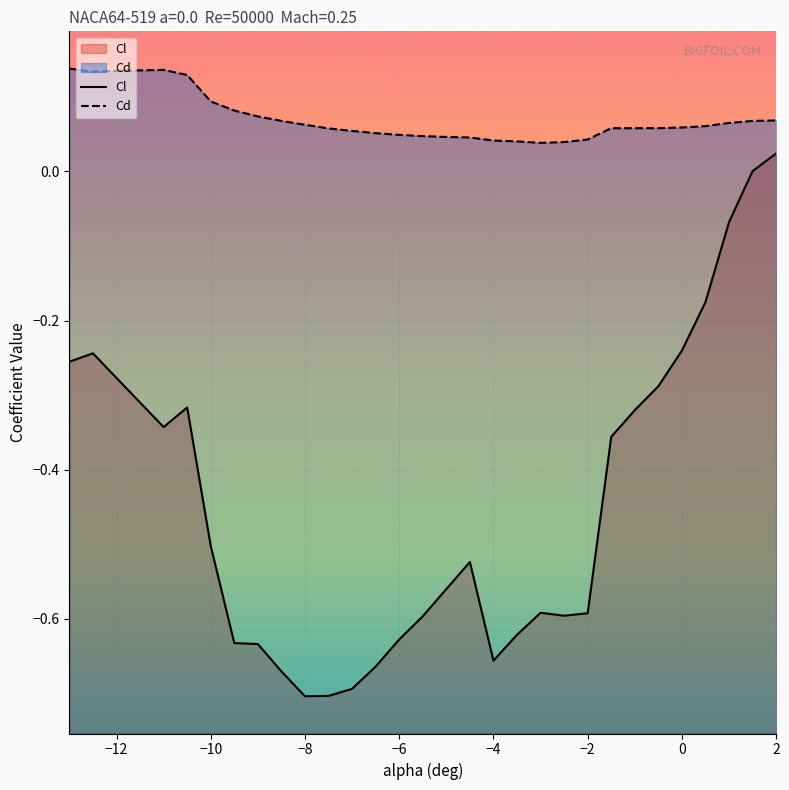

What are all the series names shown in the legend?

Cl, Cd